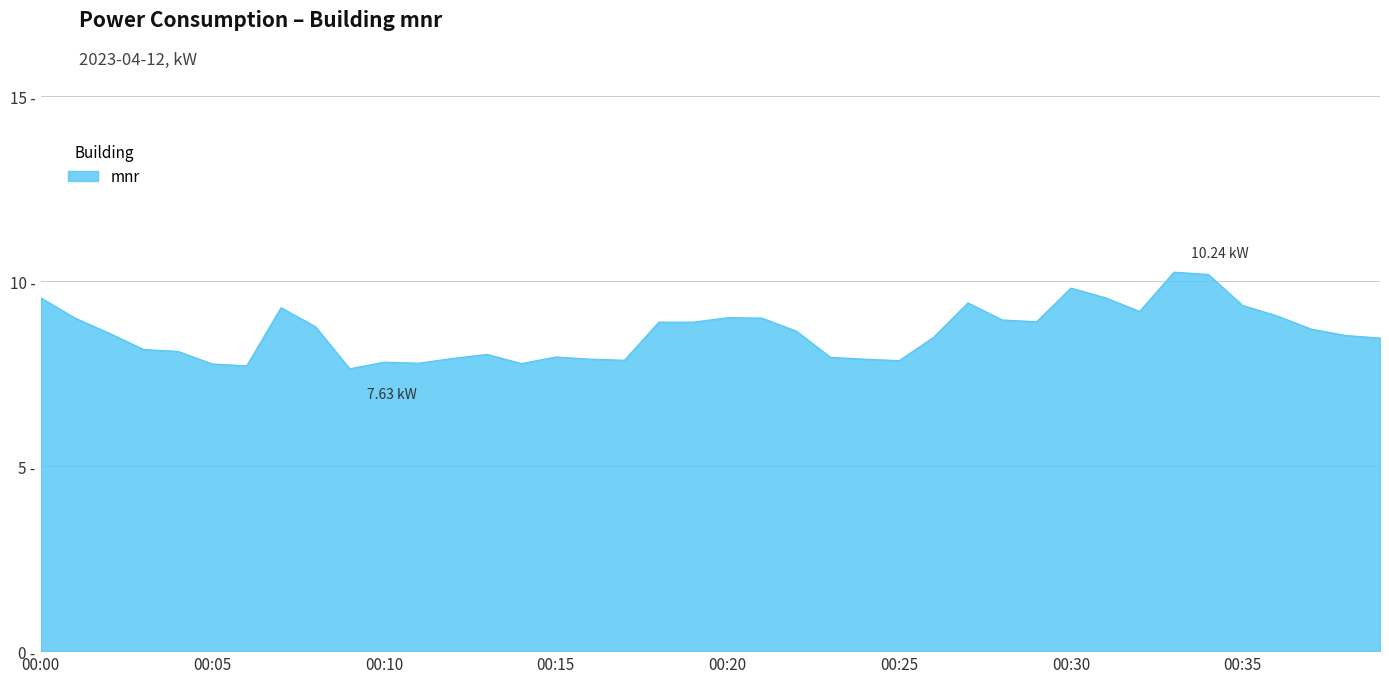

Does the chart have visible grid lines?

Yes